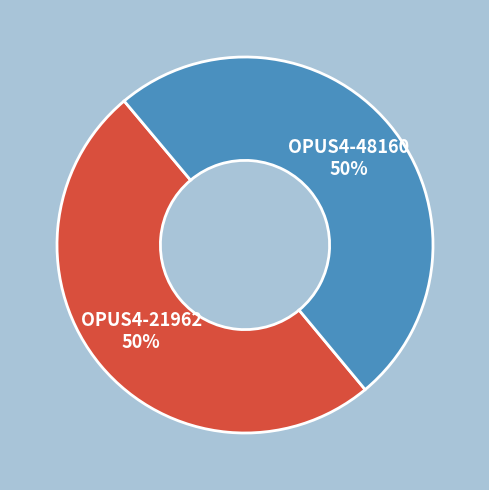

To the nearest percent, what portion does OPUS4-48160 represent?

50%